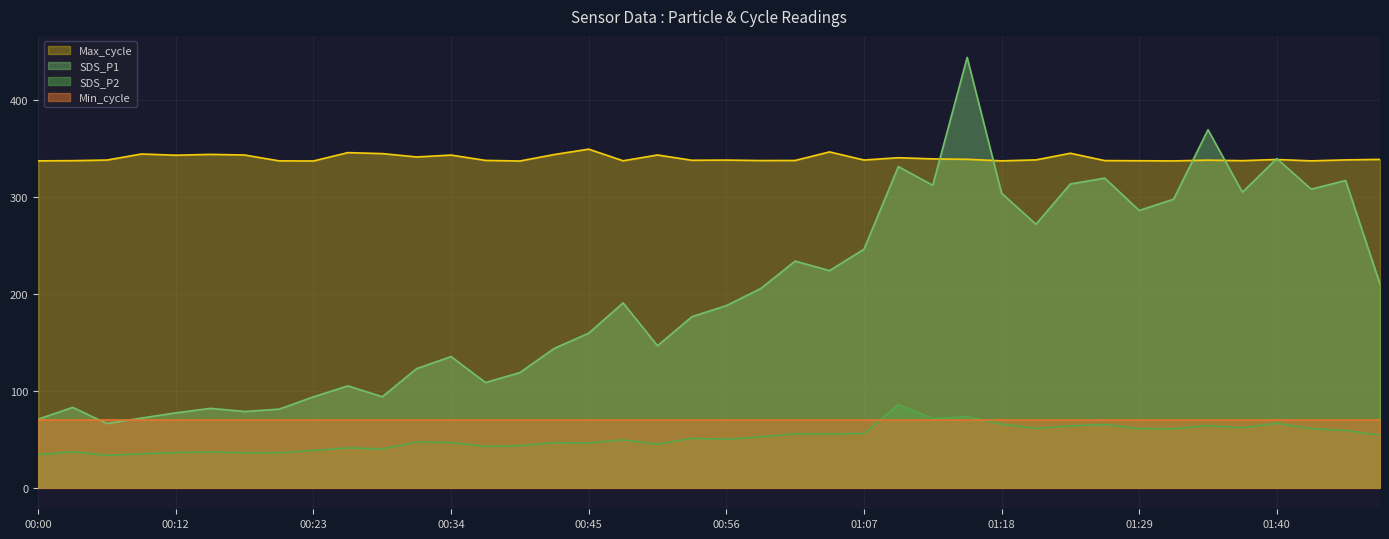

True or false: Max_cycle and SDS_P2 cross at least once.

False